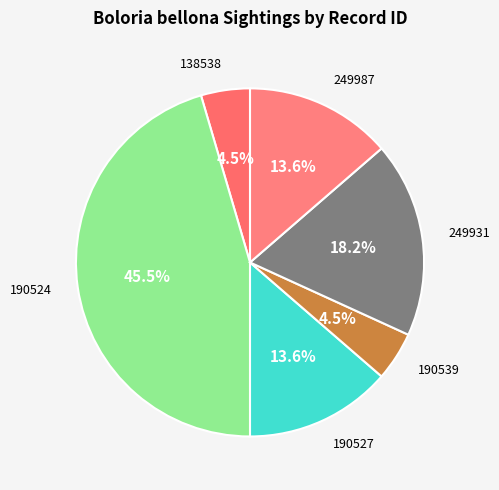

To the nearest percent, what is the difference between the largest and smallest slice percentages?

41%